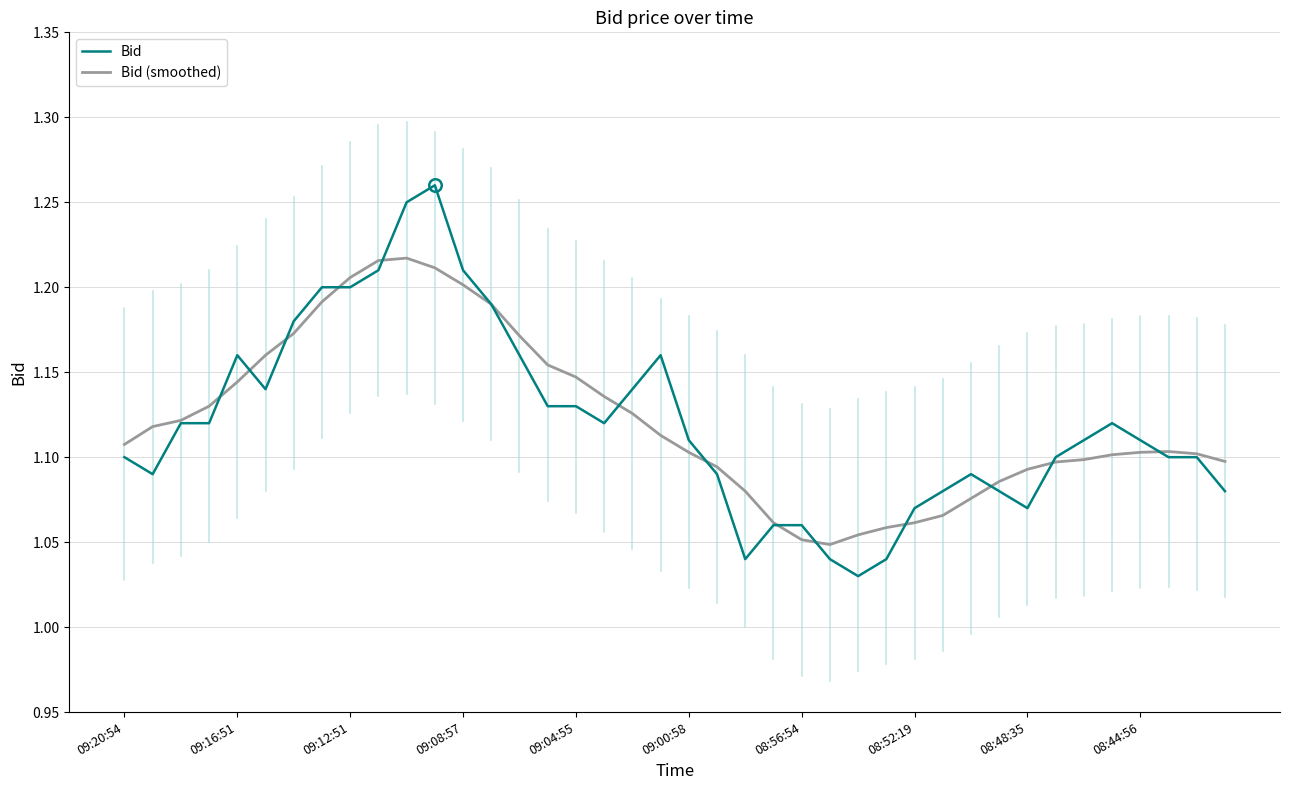

Rank the series by their maximum value, from lowest to highest.

Bid (smoothed), Bid